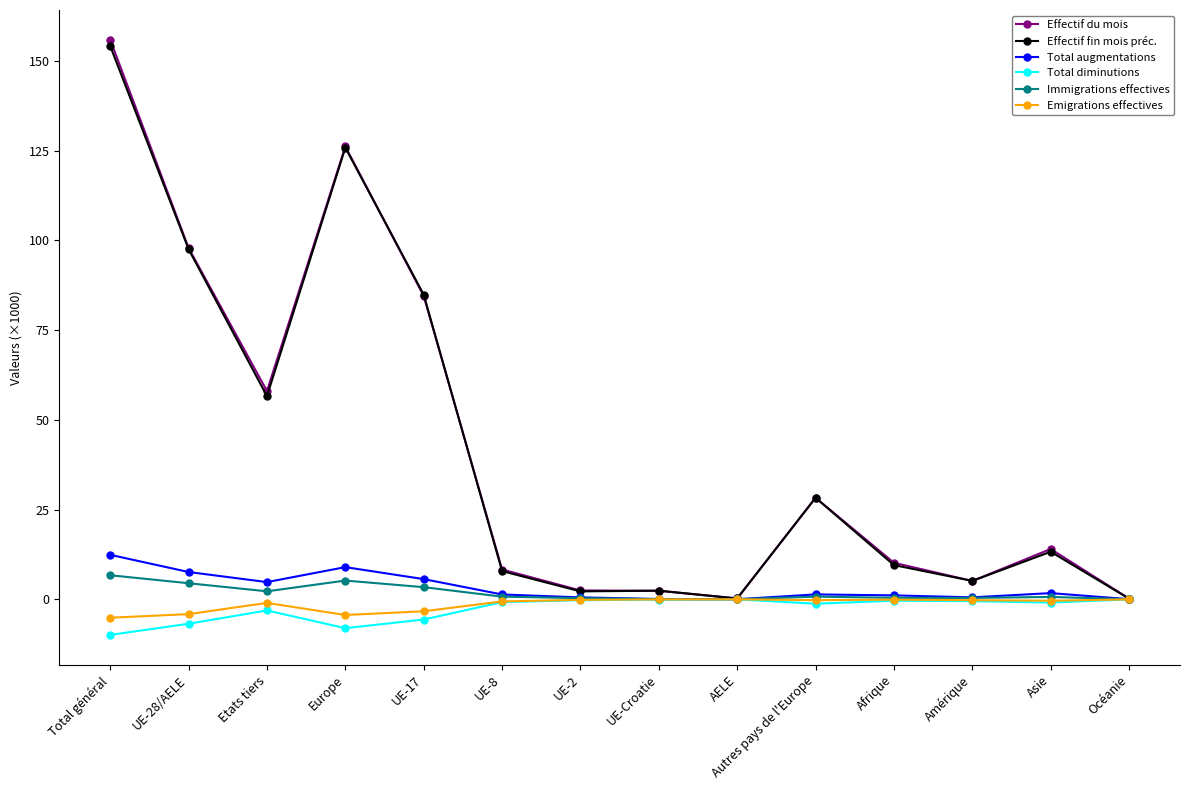

Which series has the largest range (max minus min)?

Effectif du mois